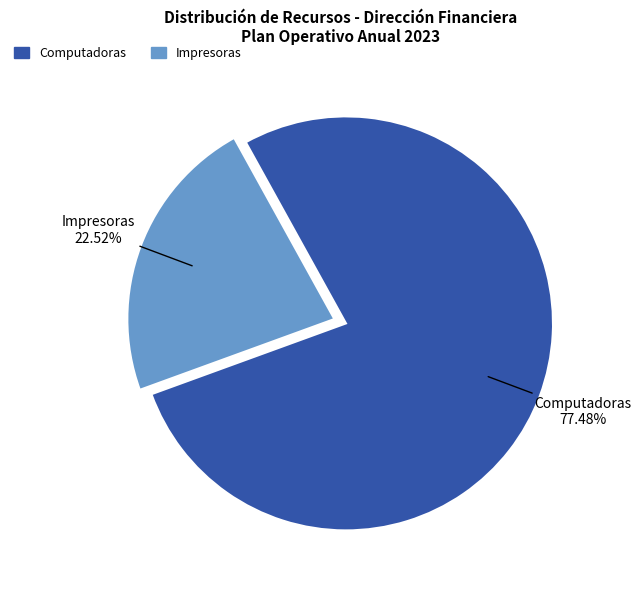

Count the number of slices in the pie.

2